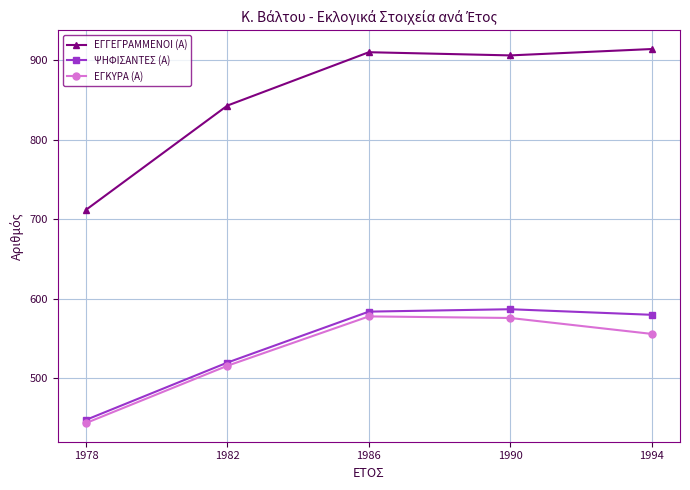

Which series has the largest total across all categories?

ΕΓΓΕΓΡΑΜΜΕΝΟΙ (Α)